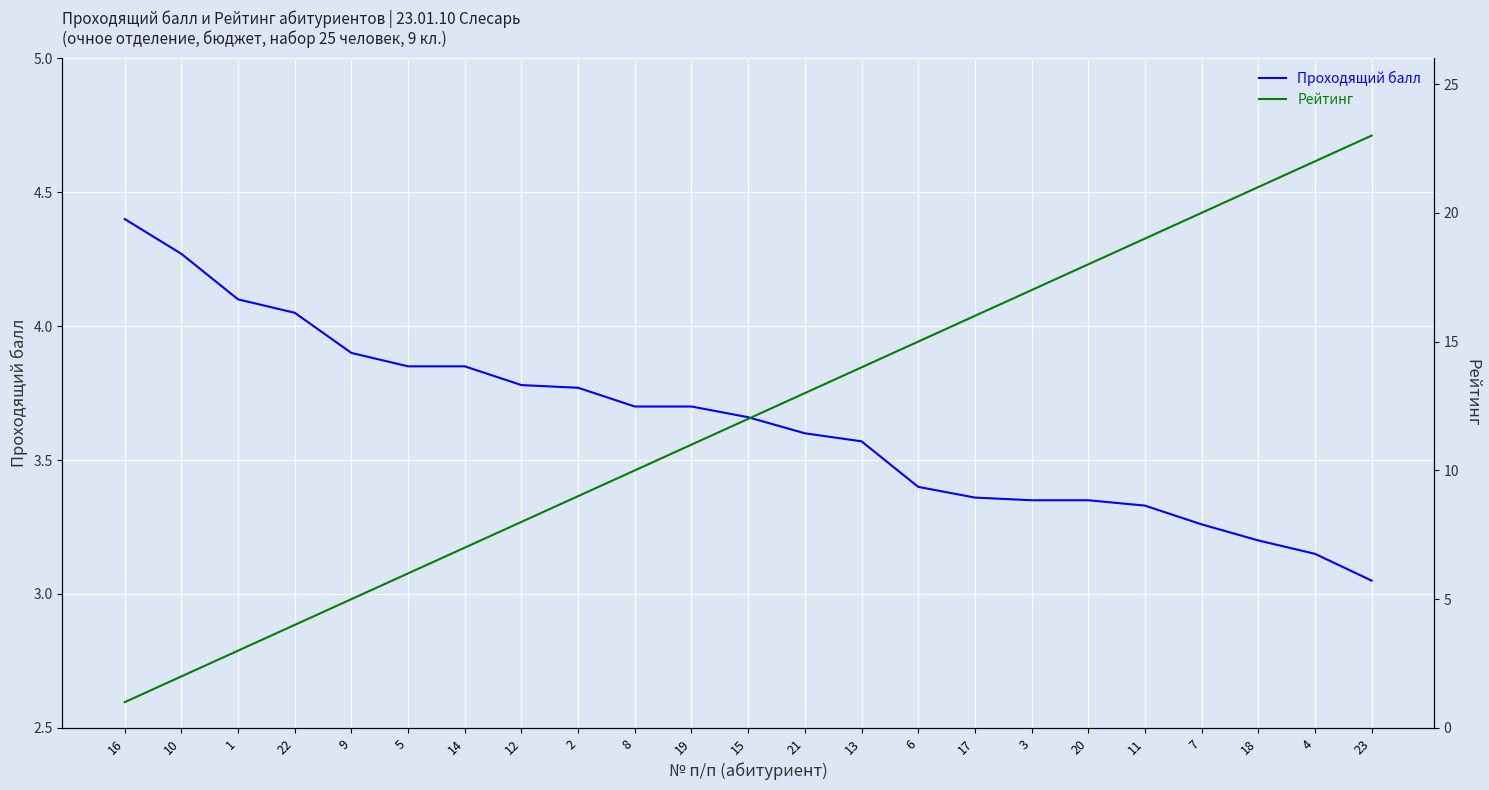

What is the difference between the Проходящий балл values at 10 and 8?

0.6